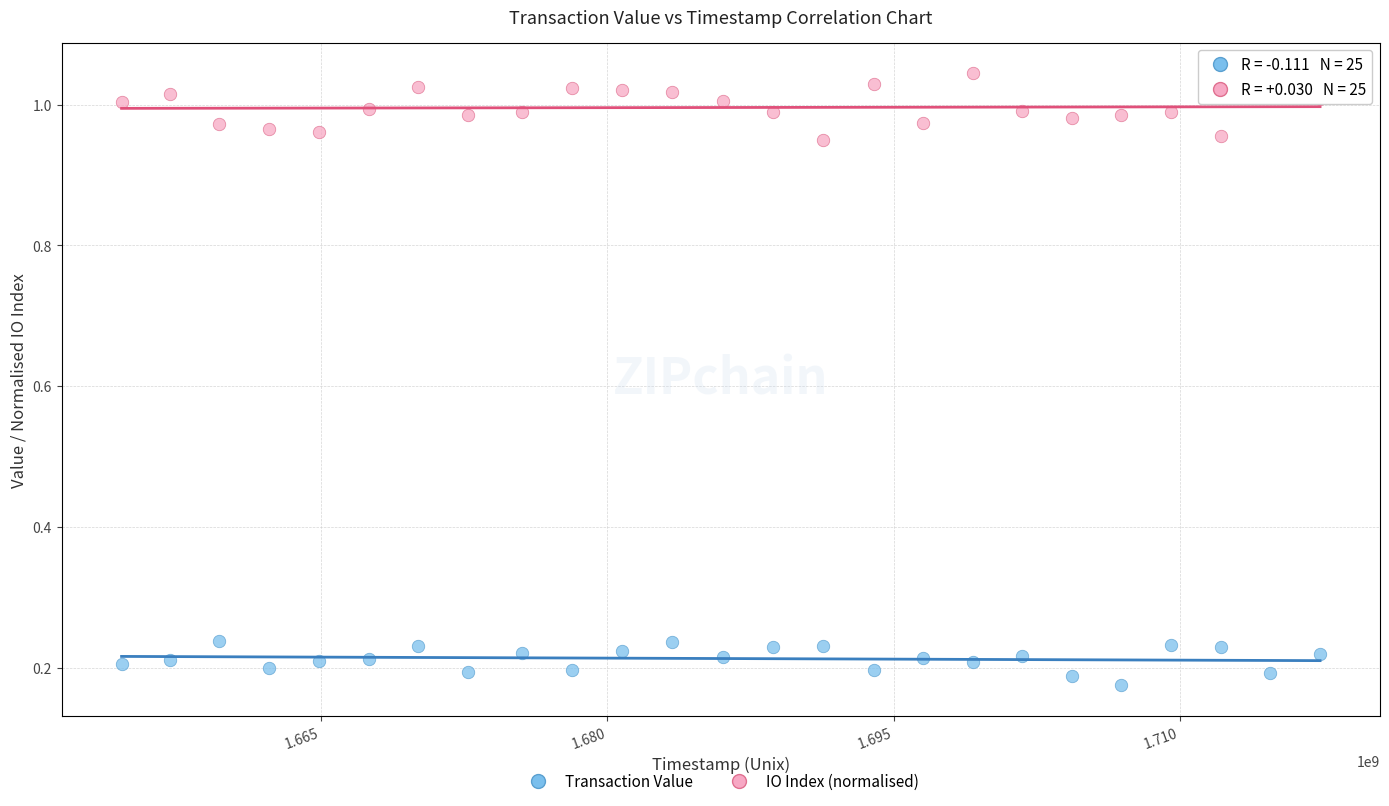

Across all data points, what is the range of X values (max minus min)?

62785732.0